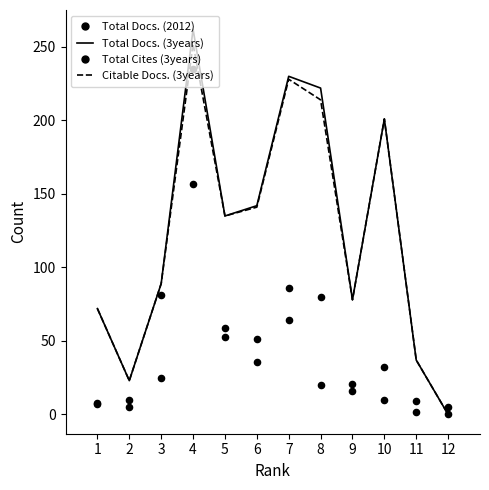

What are all the series names shown in the legend?

Total Docs. (3years), Citable Docs. (3years), Total Docs. (2012), Total Cites (3years)